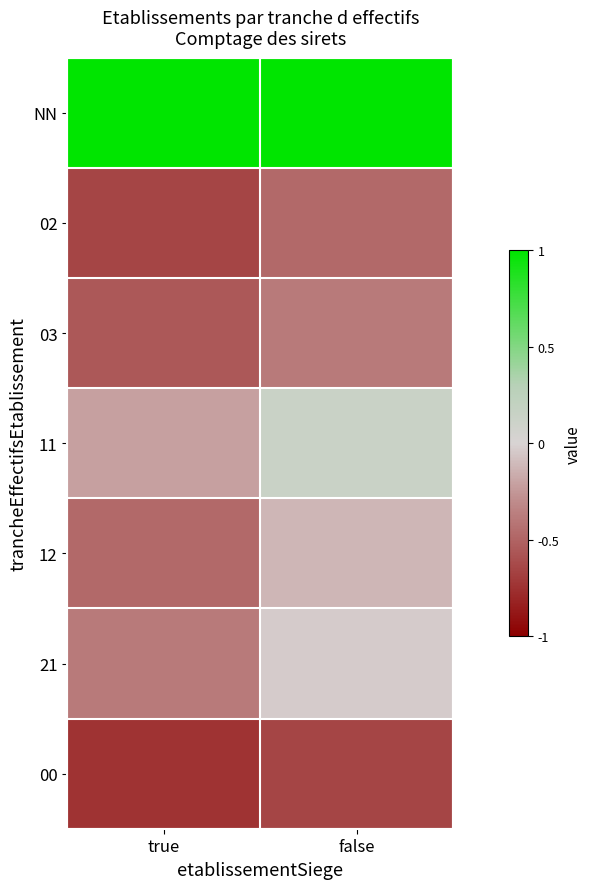

What is the total value across all series at true?

-2.0